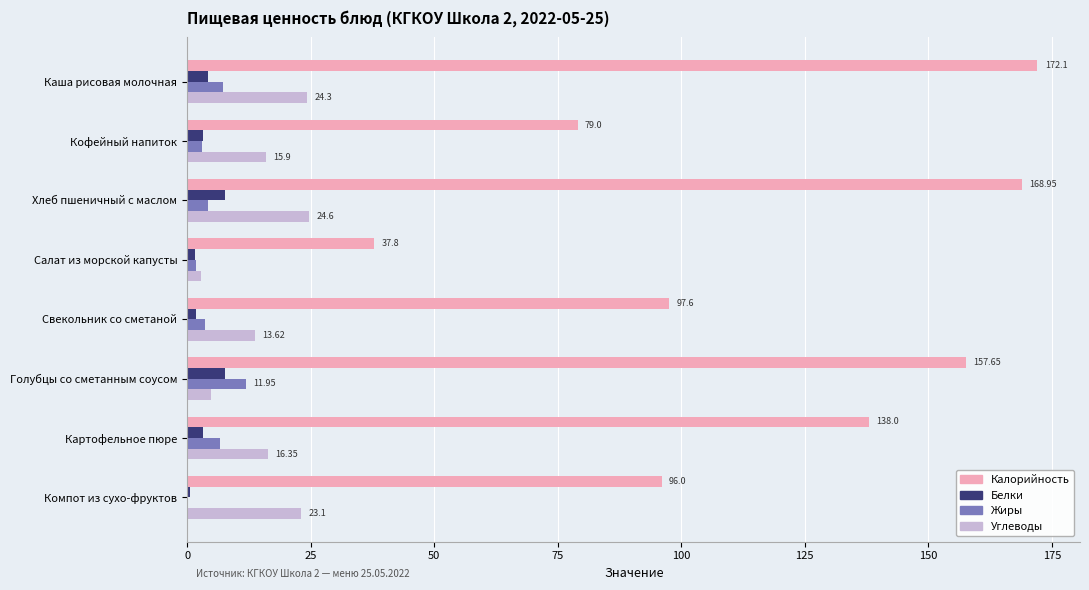

Which series has the largest total across all categories?

Калорийность